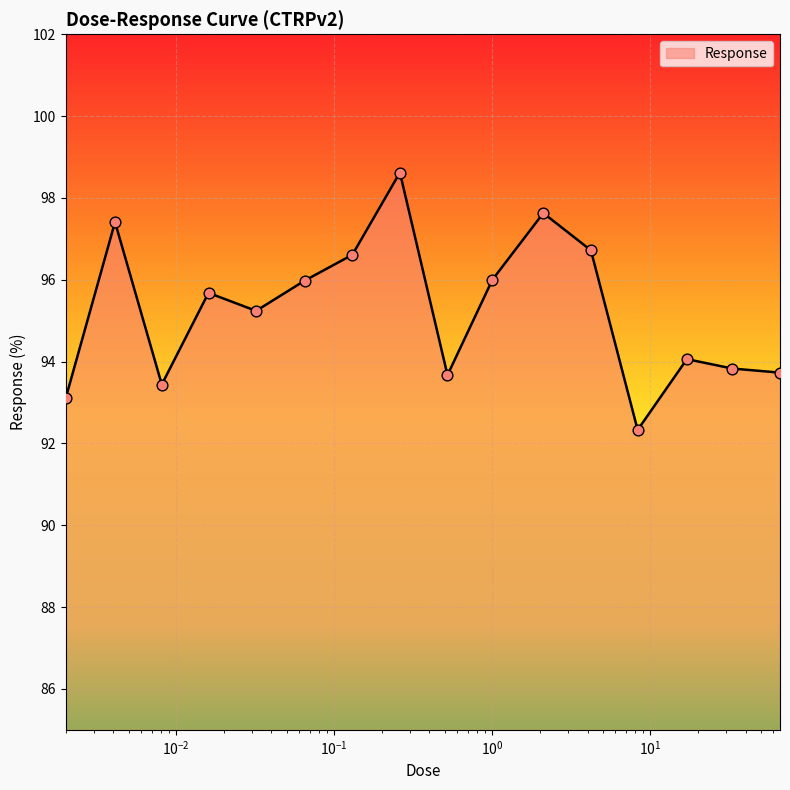

What is the greatest value displayed?

98.6